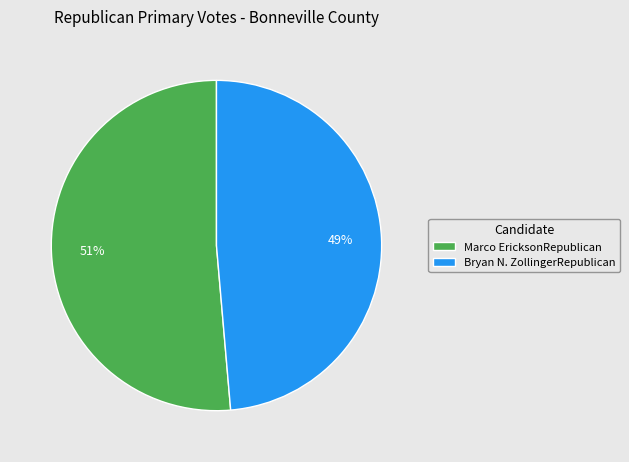

Is the sum of Bryan N. ZollingerRepublican and Marco EricksonRepublican greater than half?

Yes